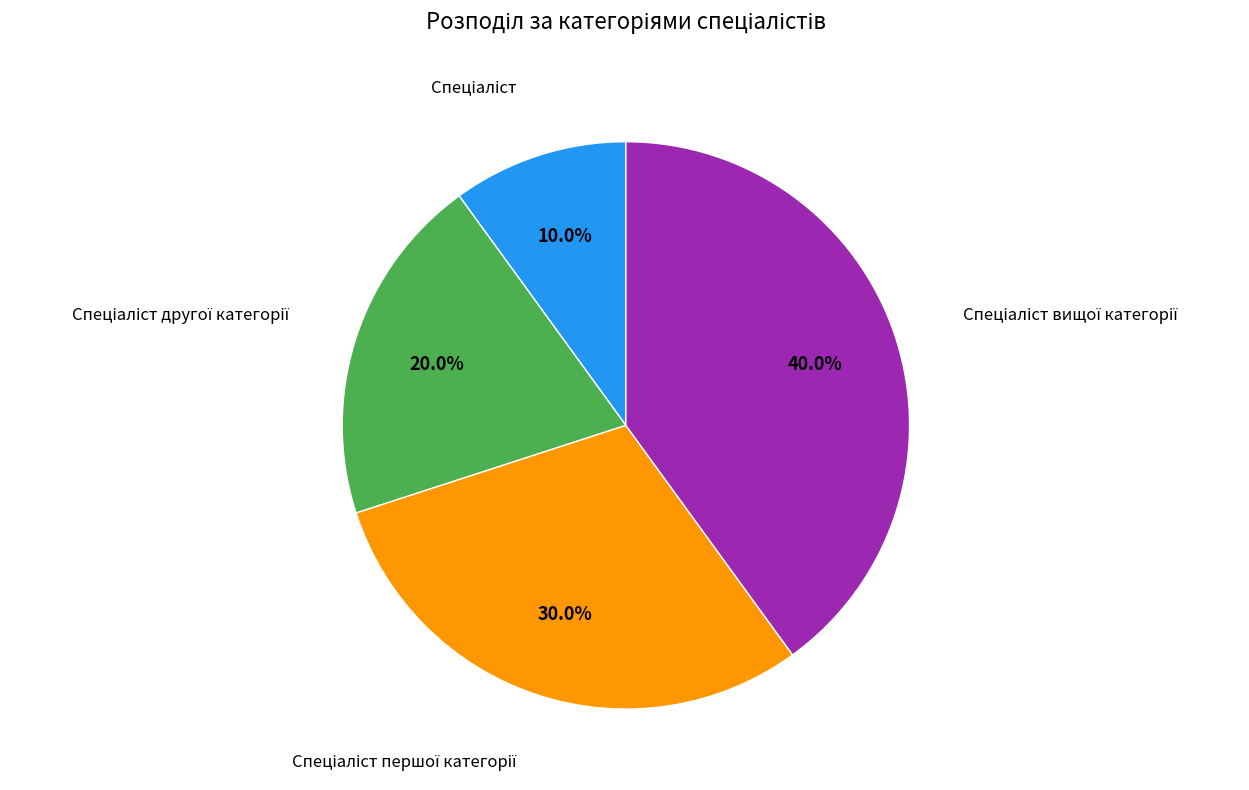

Is there any slice that represents more than half of the pie?

No